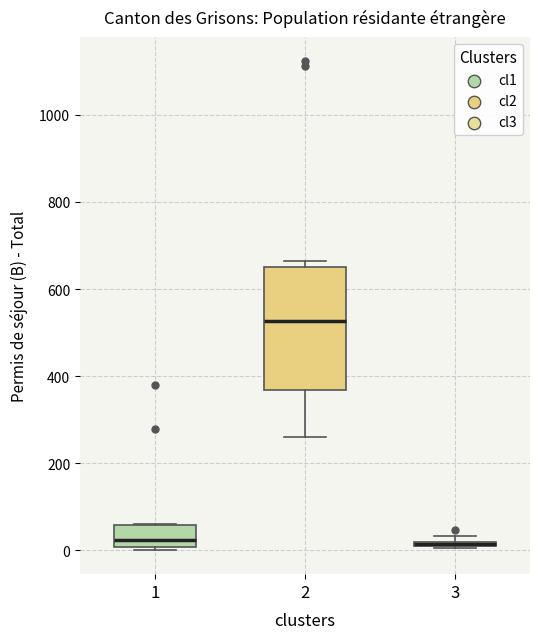

Which box is the tallest, from its lower edge to its upper edge?

2